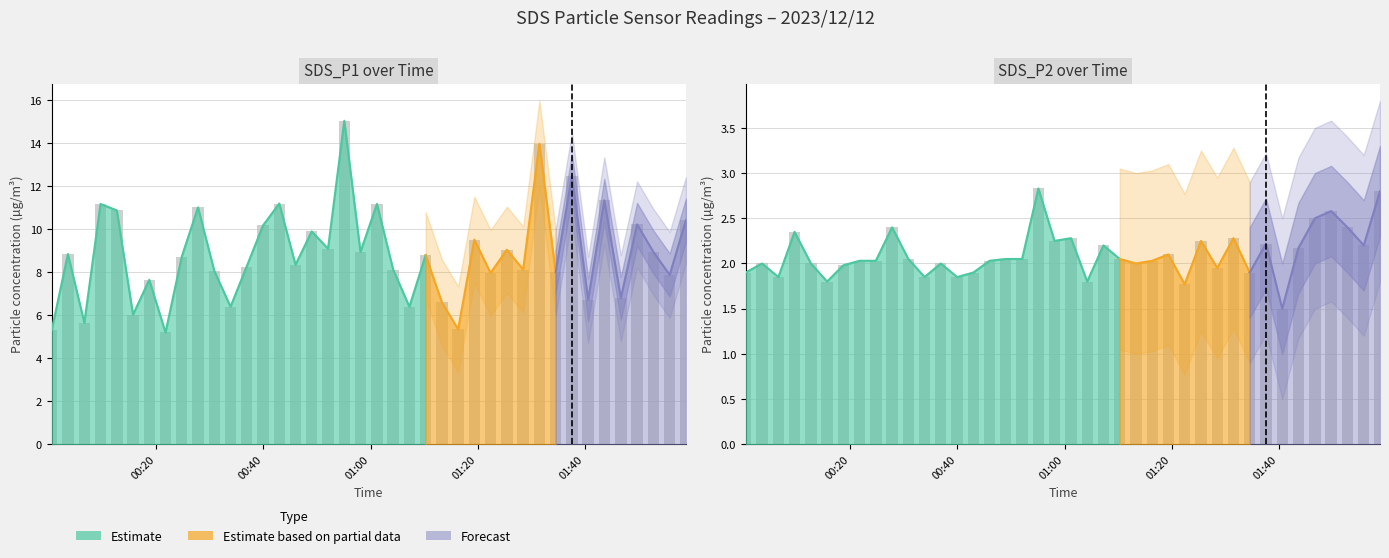

The value of SDS_P2_lower at 2023/12/12 00:49:01 is 0.2. True or false?

False